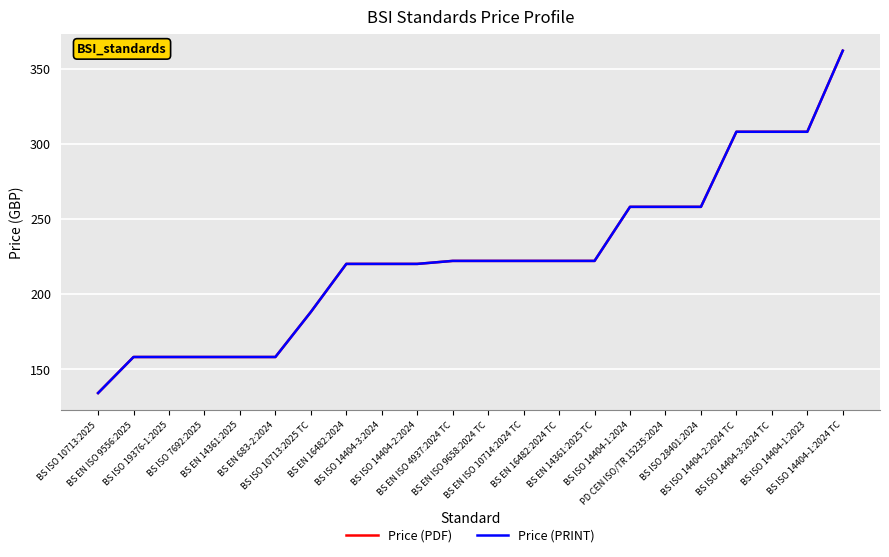

Between BS ISO 10713:2025 and BS ISO 28401:2024, which is larger?

BS ISO 28401:2024